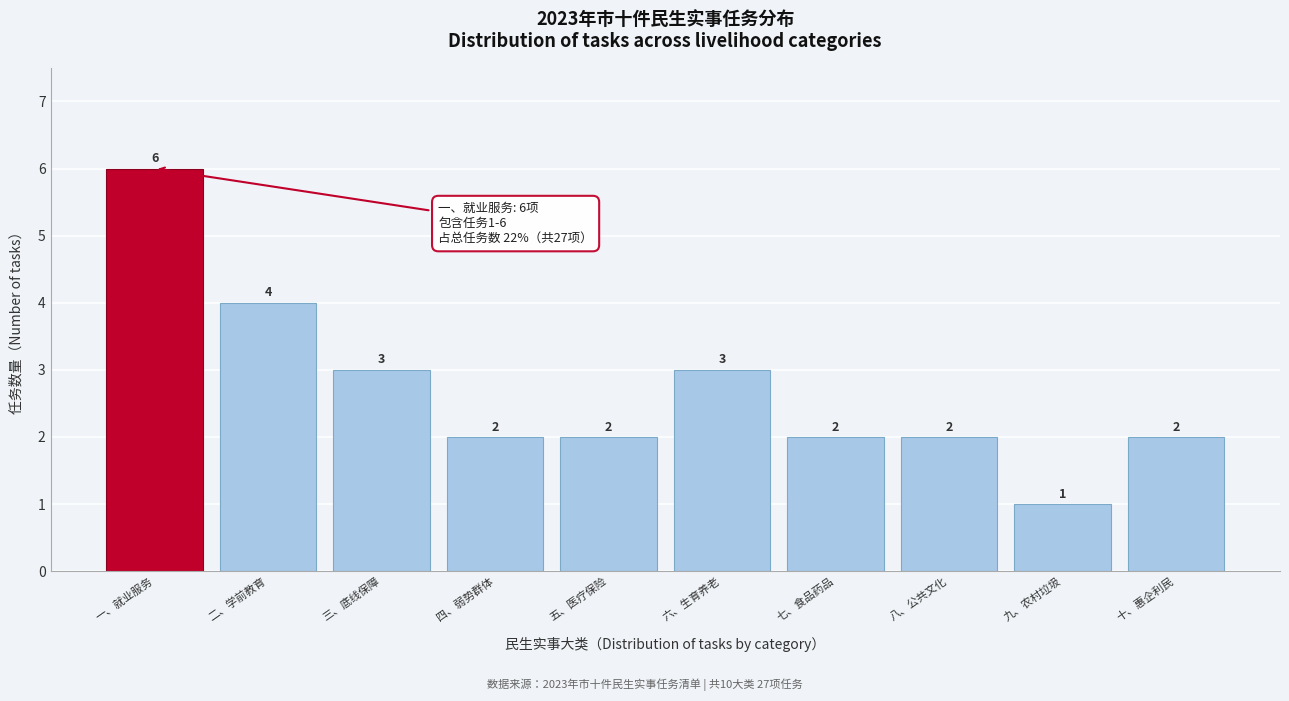

Reading left to right, what are all the values shown in this chart?

6	4	3	2	2	3	2	2	1	2